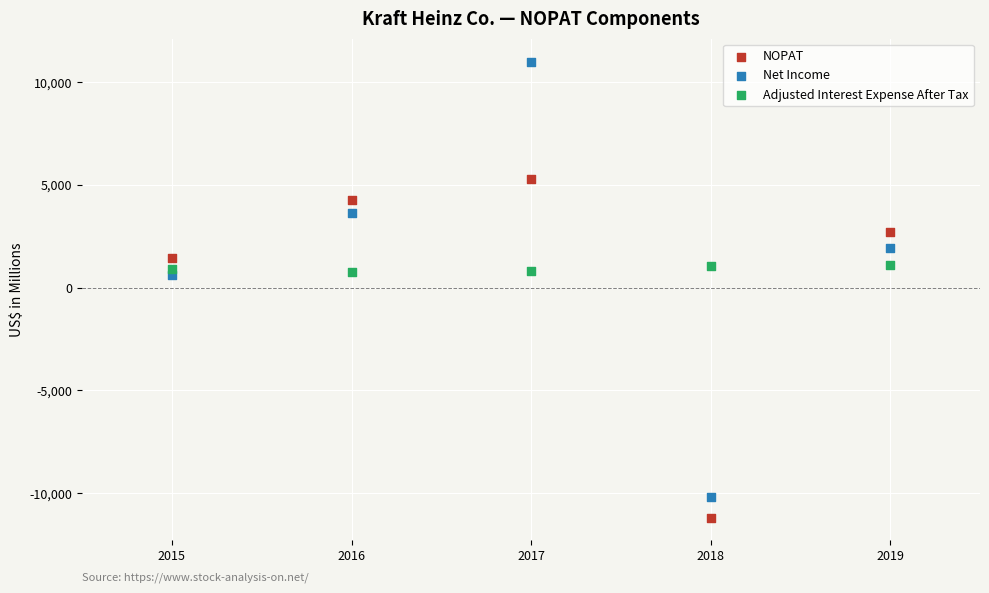

What are all the series names shown in the legend?

NOPAT, Net Income, Adjusted Interest Expense After Tax